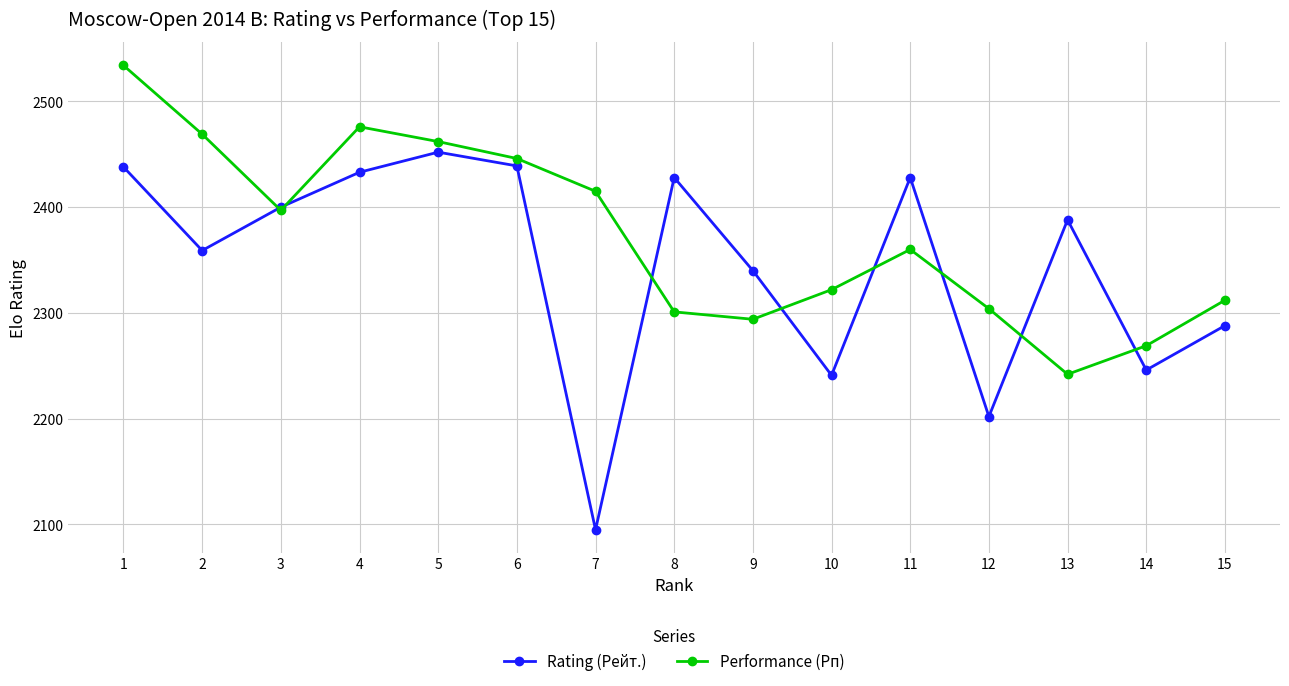

What is the total value across all series at 7?

4510